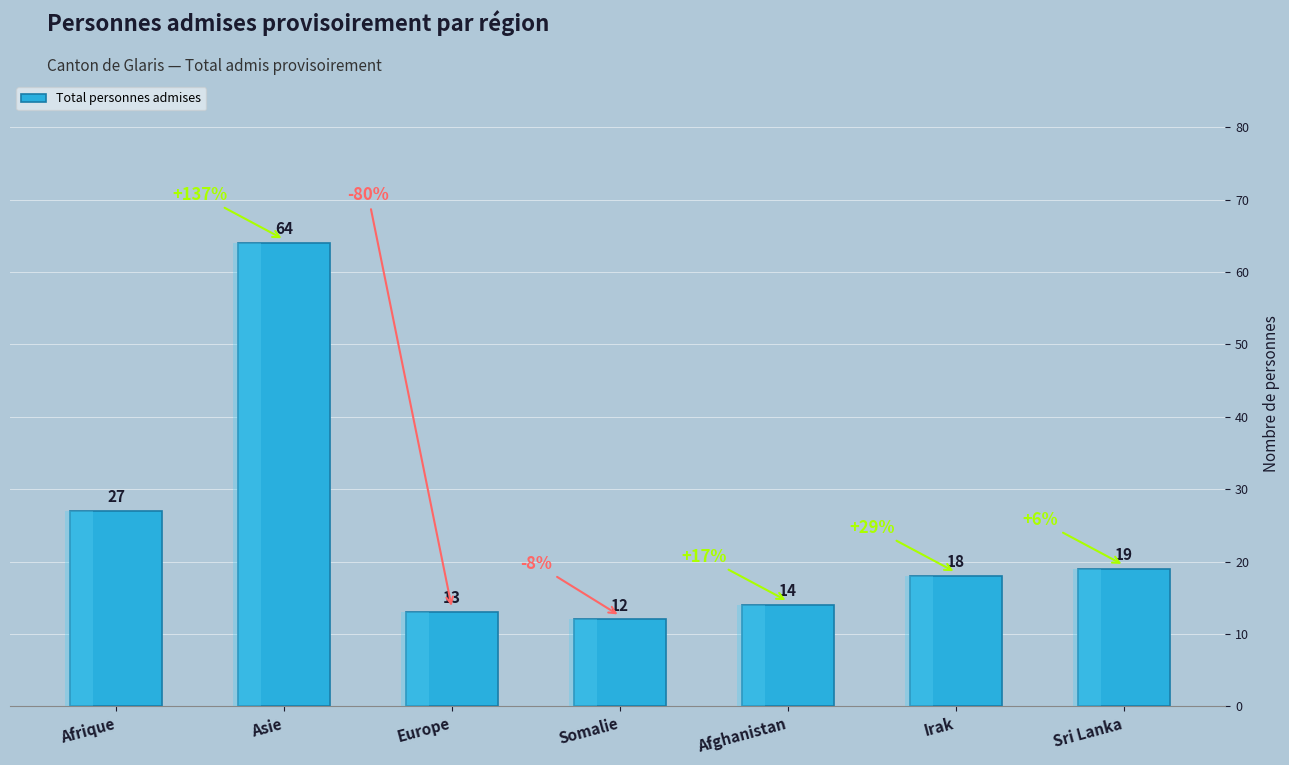

What is the average value?

24